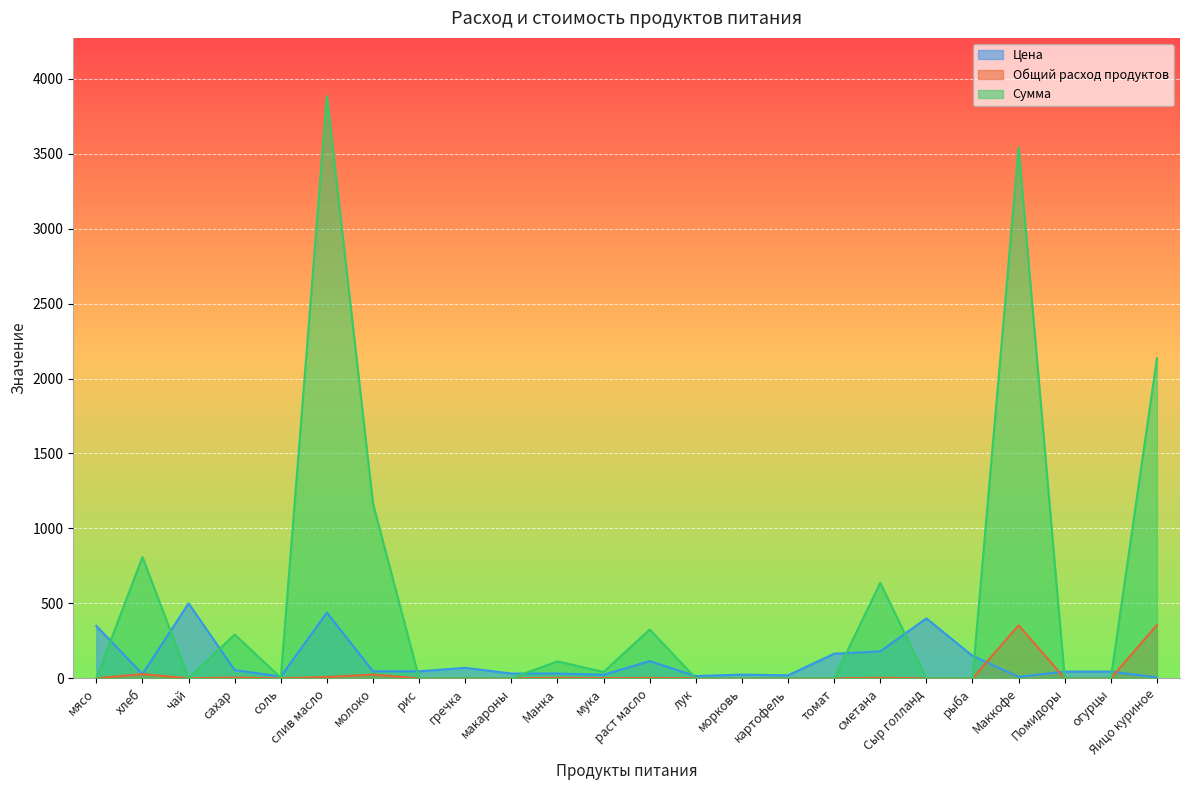

Reading left to right, transcribe all the data shown in this chart.

Цена: мясо=350.0	хлеб=28.6	чай=500.0	сахар=55.0	соль=12.0	слив масло=438.9	молоко=47.0	рис=47.0	гречка=70.0	макароны=32.0	Манка=32.0	мука=24.0	раст масло=115.0	лук=15.0	морковь=25.0	картофель=20.0	томат=164.3	сметана=180.0	Сыр голланд=400.0	рыба=150.0	Маккофе=10.0	Помидоры=45.0	огурцы=45.0	Яицо куриное=6.0
Общий расход продуктов: мясо=0.0	хлеб=28.3	чай=0.0	сахар=5.3	соль=0.4	слив масло=8.8	молоко=24.8	рис=0.0	гречка=0.0	макароны=0.0	Манка=3.5	мука=1.8	раст масло=2.8	лук=0.0	морковь=0.0	картофель=0.0	томат=0.0	сметана=3.5	Сыр голланд=0.0	рыба=0.0	Маккофе=354.0	Помидоры=0.0	огурцы=0.0	Яицо куриное=356.0
Сумма: мясо=0.0	хлеб=809.1	чай=0.0	сахар=292.1	соль=4.2	слив масло=3884.2	молоко=1164.7	рис=0.0	гречка=0.0	макароны=0.0	Манка=113.3	мука=42.5	раст масло=325.7	лук=0.0	морковь=0.0	картофель=0.0	томат=0.0	сметана=637.2	Сыр голланд=0.0	рыба=0.0	Маккофе=3540.0	Помидоры=0.0	огурцы=0.0	Яицо куриное=2136.0